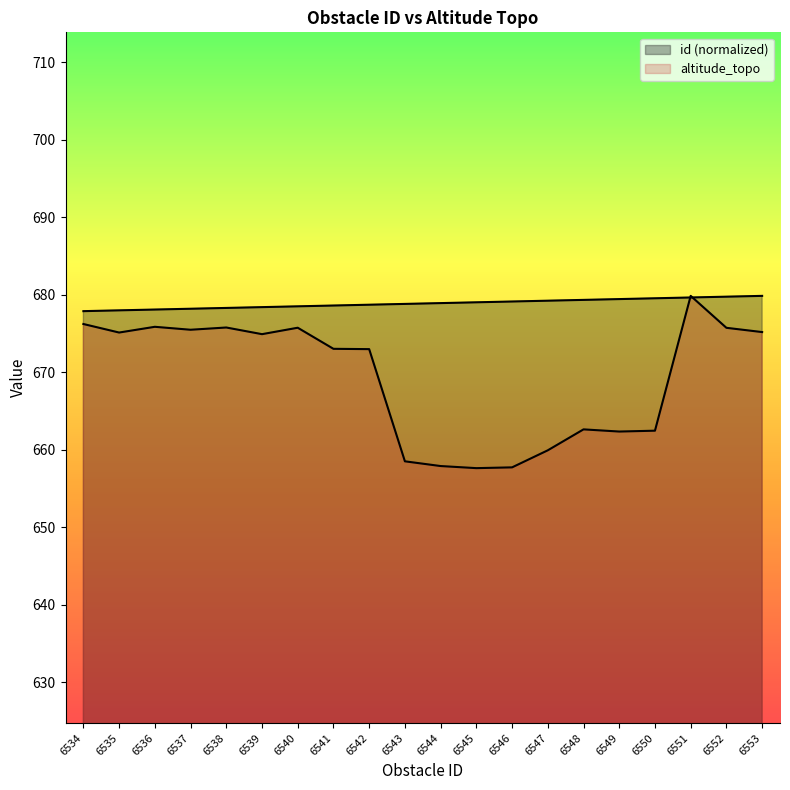

Which series has the largest range (max minus min)?

altitude_topo